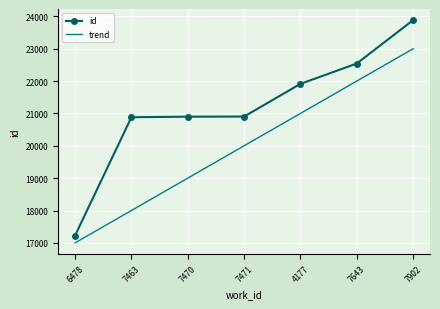

Which series has the widest spread of values?

id